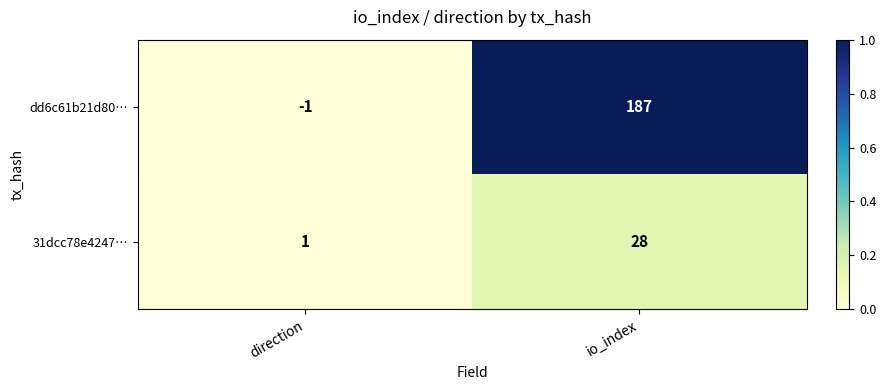

At direction, list the series in order from smallest to largest.

dd6c61b21d80…, 31dcc78e4247…